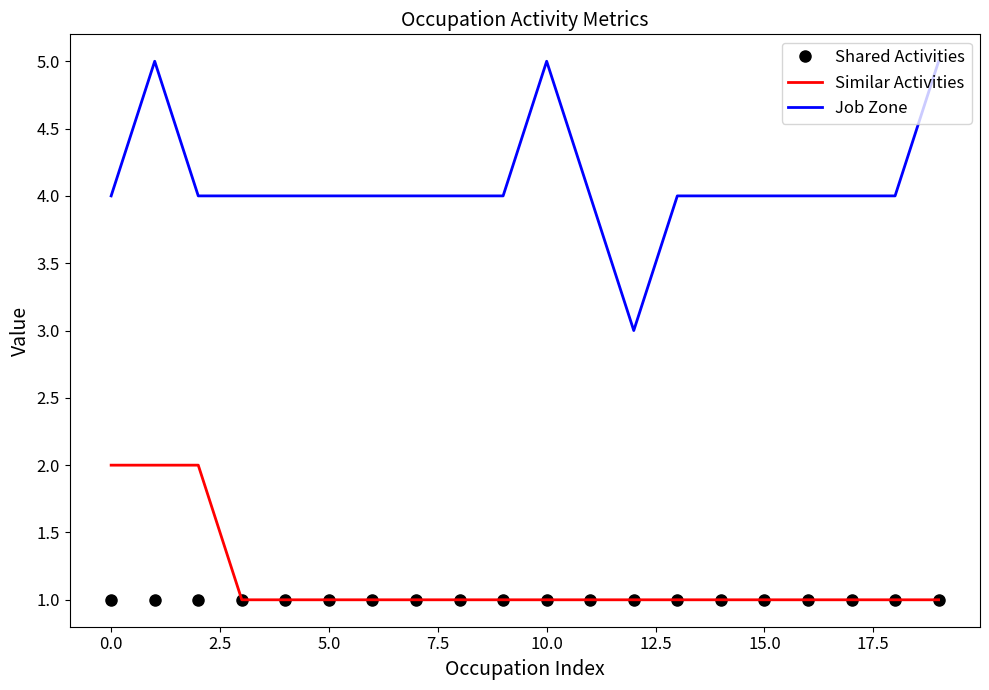

List the series in order of their peak value, lowest first.

Shared Activities, Similar Activities, Job Zone